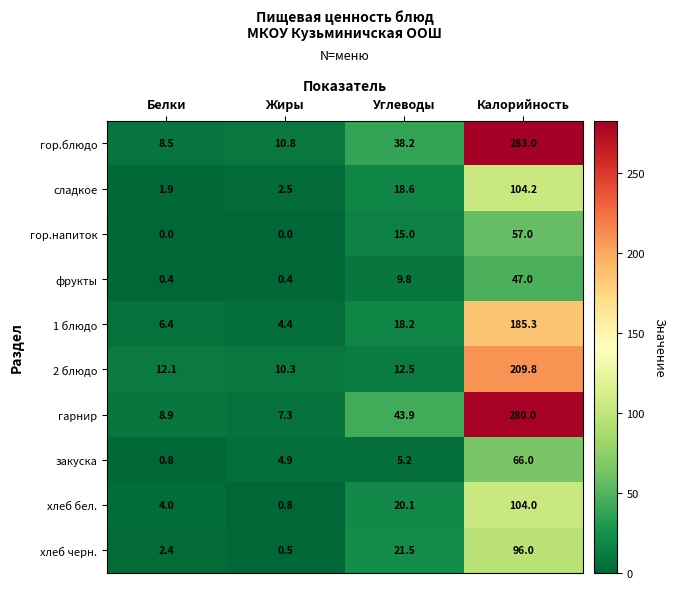

What is the approximate value of 2 блюдо at Жиры?

10.3